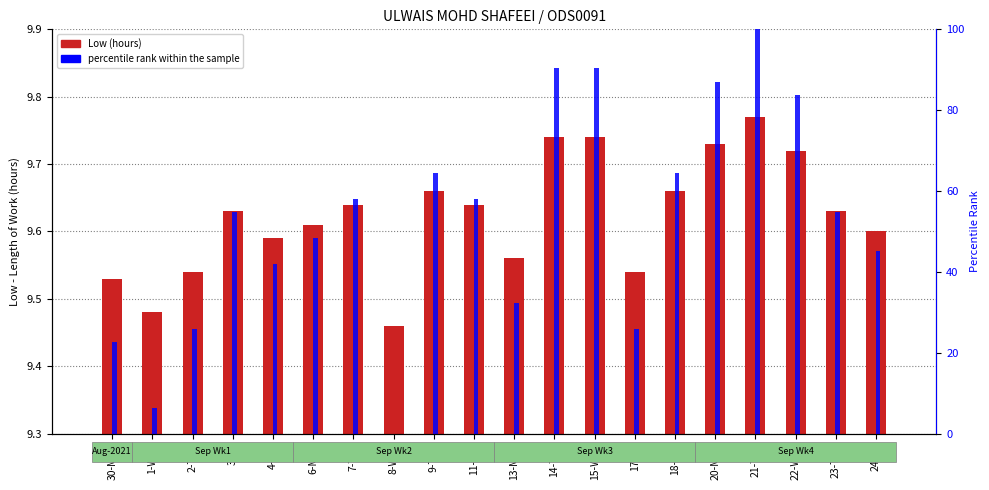

List the labels in order of percentile rank within the sample value, smallest first.

8-Wed, 1-Wed, 30-Mon, 2-Thu, 17-Fri, 13-Mon, 4-Sat, 24-Fri, 6-Mon, 3-Fri, 23-Thu, 7-Tue, 11-Sat, 9-Thu, 18-Sat, 22-Wed, 20-Mon, 14-Tue, 15-Wed, 21-Tue